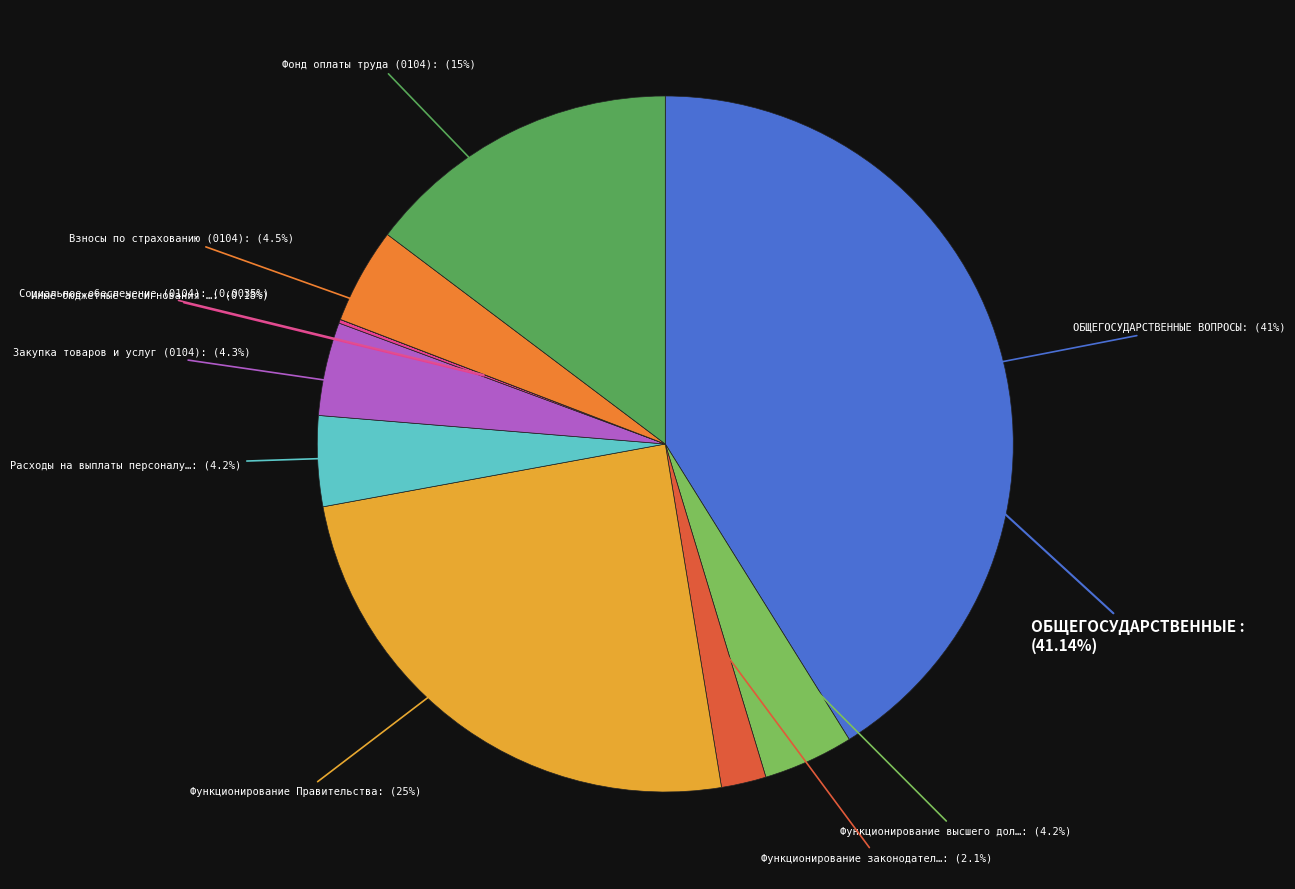

Rank the categories by value from lowest to highest.

Социальное обеспечение (0104), Иные бюджетные ассигнования (0104), Функционирование законодательных органов, Функционирование высшего должностного лица, Расходы на выплаты персоналу (0102), Закупка товаров и услуг (0104), Взносы по страхованию (0104), Фонд оплаты труда (0104), Функционирование Правительства, ОБЩЕГОСУДАРСТВЕННЫЕ ВОПРОСЫ